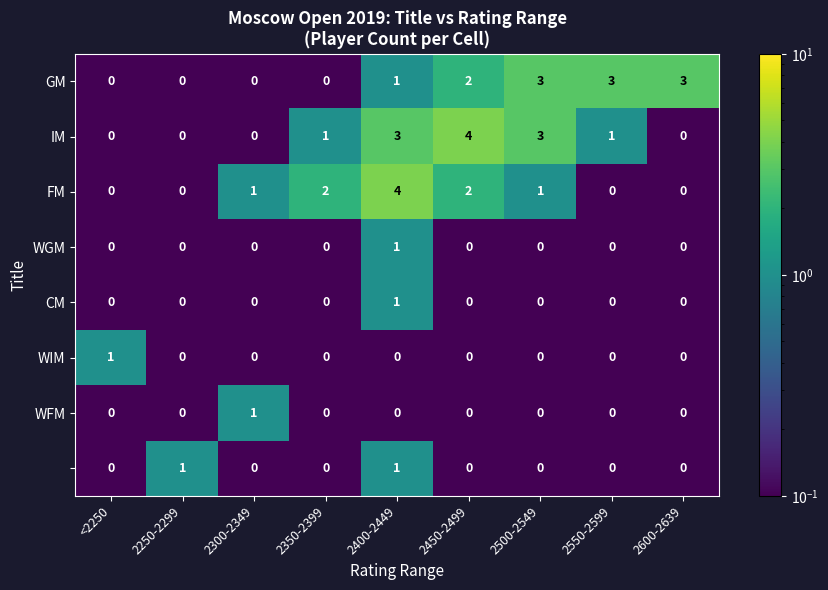

At which category is the sum across all series the highest?

2400-2449